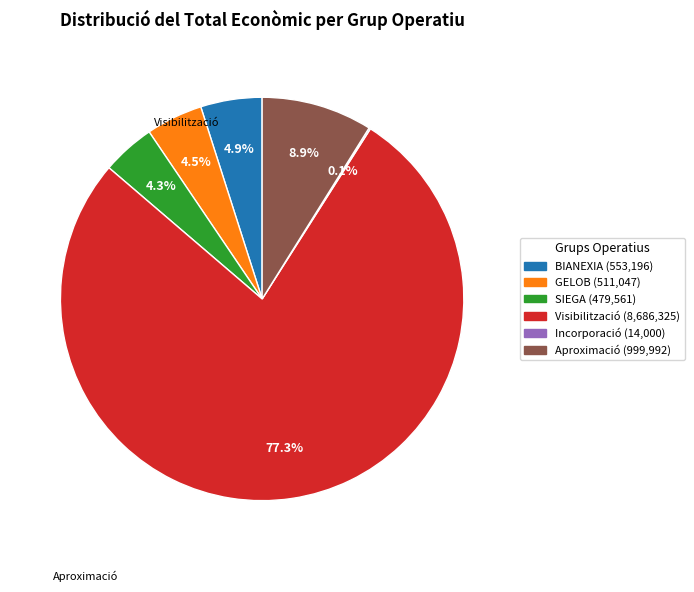

Does any single category account for the majority?

Yes